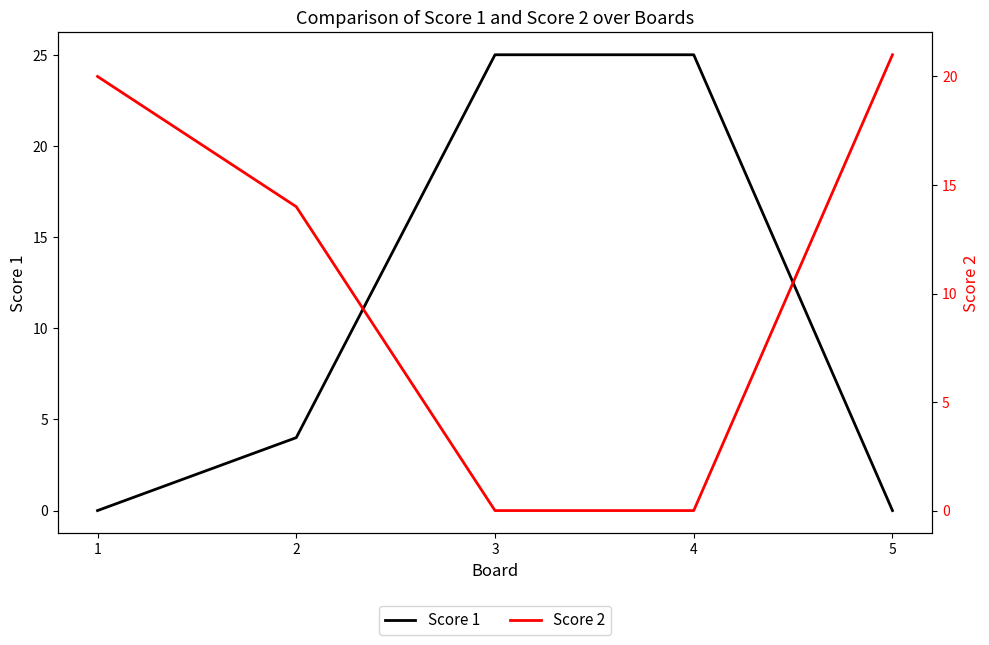

The value of Score 2 at 2 is 23. True or false?

False